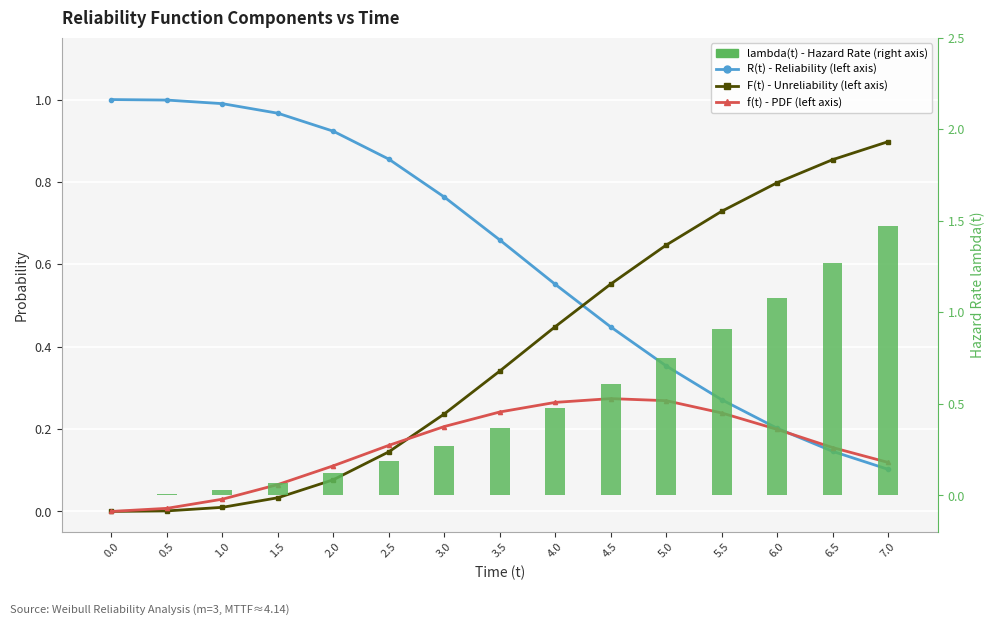

The value of f(t) - PDF at 4.0 is 0.4. True or false?

False